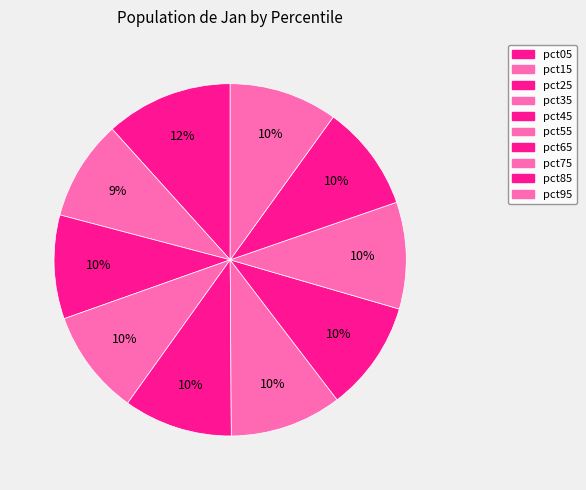

To the nearest percent, what portion does pct65 represent?

10%